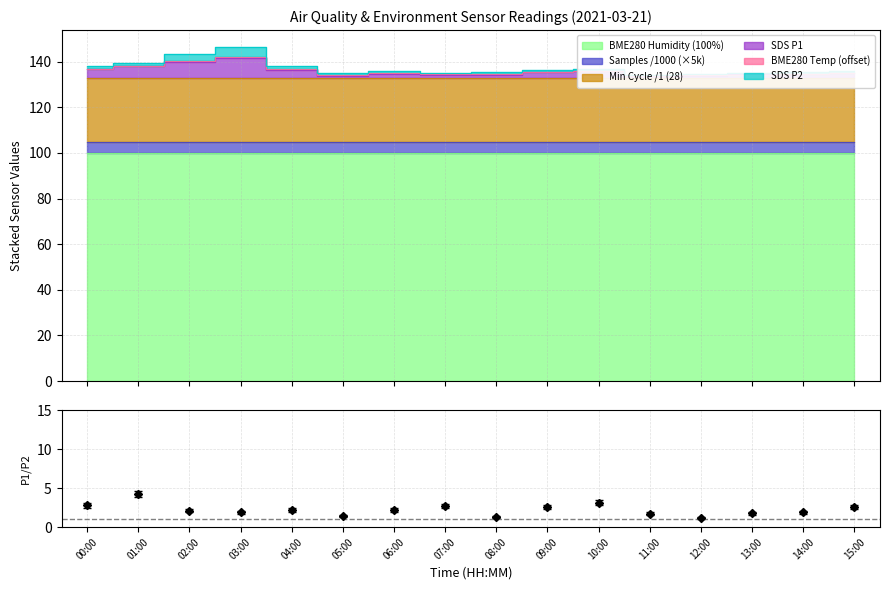

True or false: Min_cycle_norm and Samples_norm intersect in this chart.

False